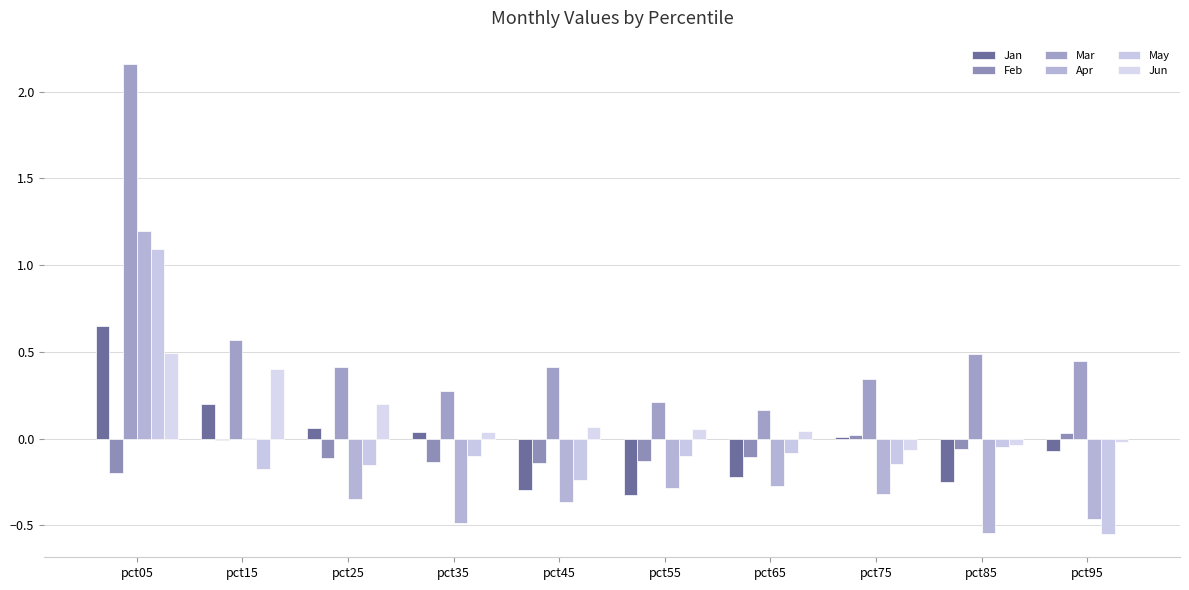

How many data points does each series have?

10